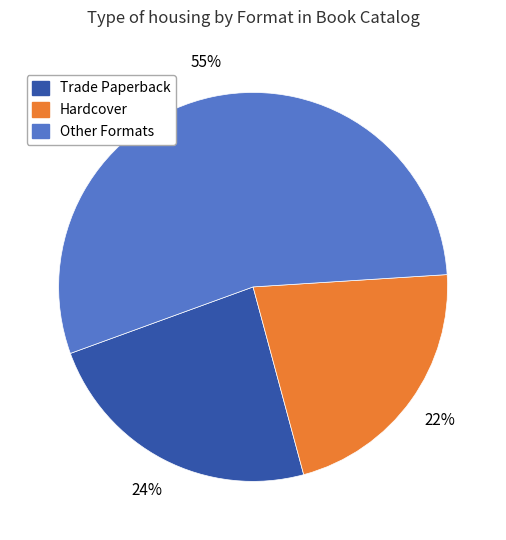

Is the sum of Trade Paperback and Hardcover greater than half?

No